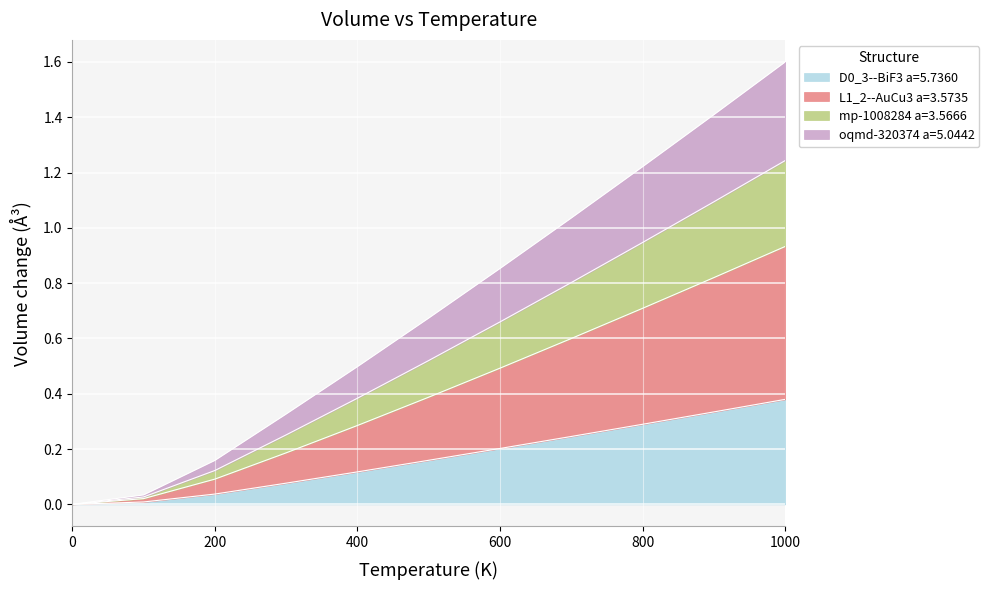

How many data points in mp-1008284 a=3.5666 are above 0?

10